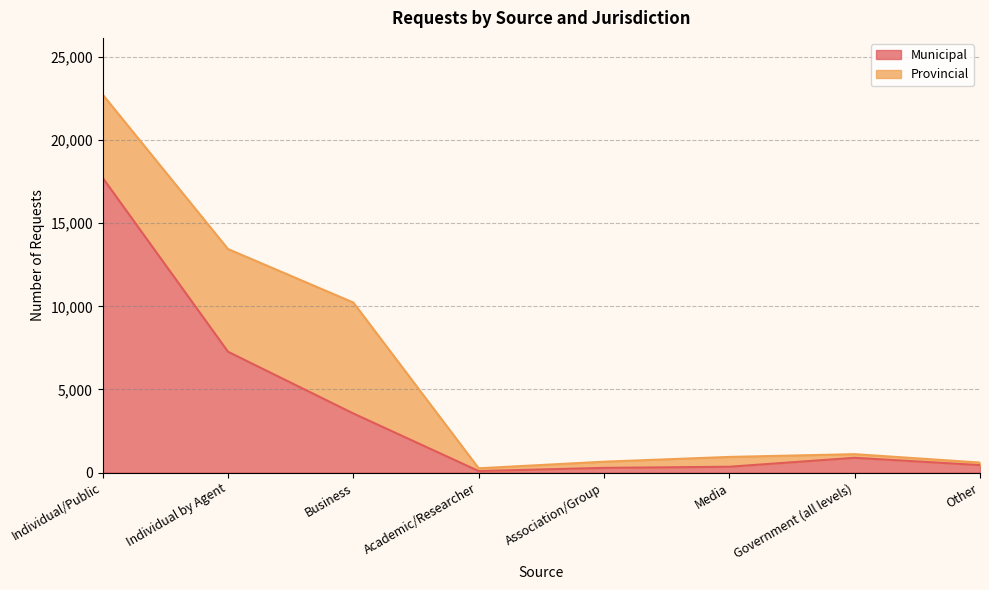

The value at Association/Group is 280. True or false?

True